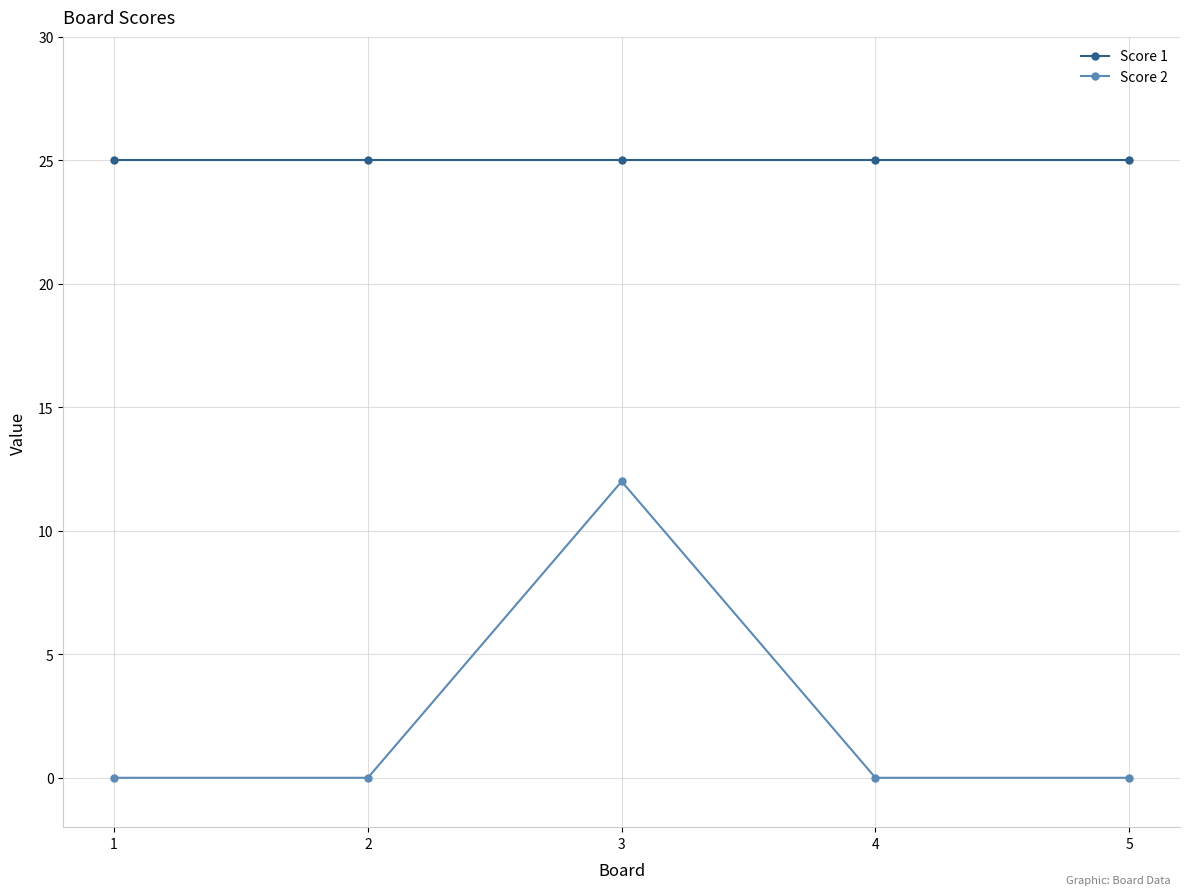

What is the spread (max minus min) of values at 3?

13